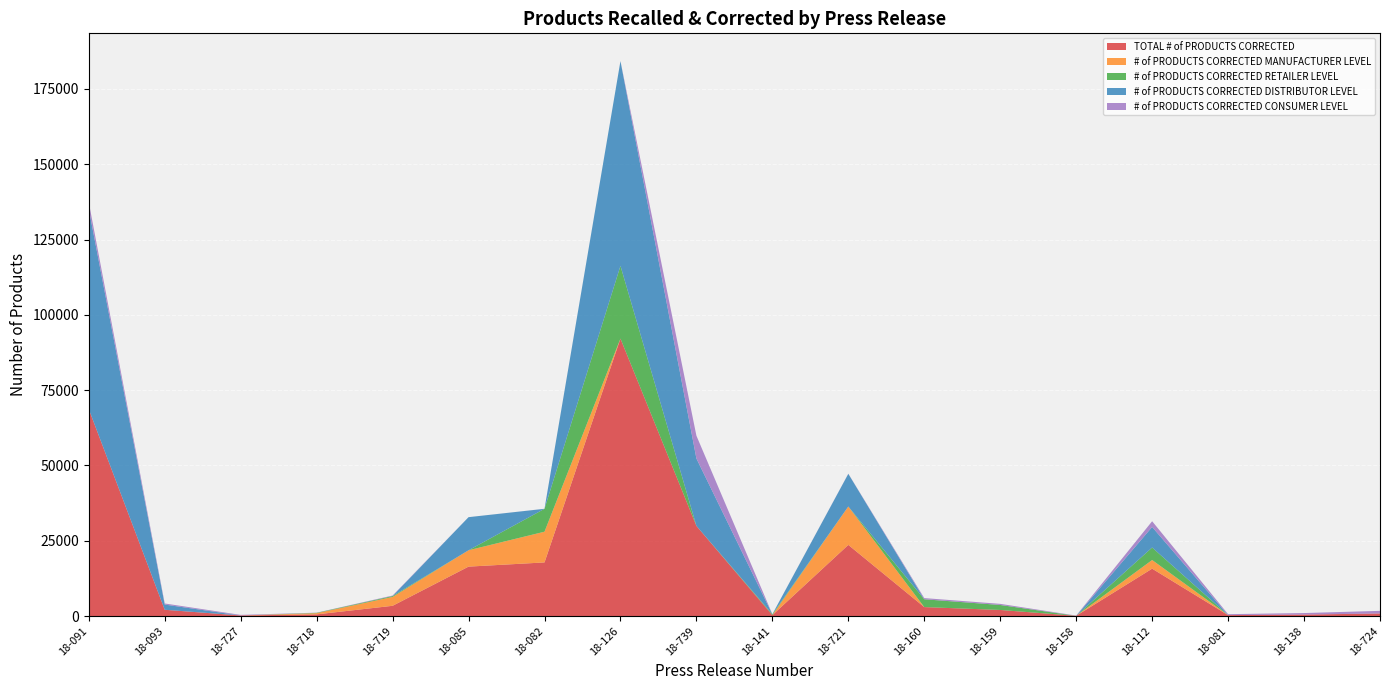

Reading right to left, what are all the values shown in this chart?

TOTAL # of PRODUCTS CORRECTED: 18-724=867	18-138=504	18-081=318	18-112=15742	18-158=85	18-159=2029	18-160=2986	18-721=23632	18-141=317	18-739=29941	18-126=92114	18-082=17812	18-085=16418	18-719=3412	18-718=567	18-727=200	18-093=2092	18-091=68699
# of PRODUCTS CORRECTED MANUFACTURER LEVEL: 18-724=0	18-138=0	18-081=0	18-112=2866	18-158=0	18-159=0	18-160=0	18-721=12742	18-141=0	18-739=0	18-126=0	18-082=10197	18-085=5428	18-719=2945	18-718=390	18-727=0	18-093=0	18-091=0
# of PRODUCTS CORRECTED RETAILER LEVEL: 18-724=0	18-138=0	18-081=0	18-112=4152	18-158=0	18-159=1657	18-160=2593	18-721=0	18-141=296	18-739=0	18-126=24134	18-082=7599	18-085=0	18-719=301	18-718=130	18-727=0	18-093=0	18-091=0
# of PRODUCTS CORRECTED DISTRIBUTOR LEVEL: 18-724=0	18-138=0	18-081=0	18-112=6813	18-158=0	18-159=0	18-160=0	18-721=10845	18-141=0	18-739=22368	18-126=67980	18-082=0	18-085=10990	18-719=0	18-718=0	18-727=0	18-093=1734	18-091=66456
# of PRODUCTS CORRECTED CONSUMER LEVEL: 18-724=867	18-138=504	18-081=318	18-112=1911	18-158=85	18-159=372	18-160=393	18-721=45	18-141=21	18-739=7573	18-126=0	18-082=16	18-085=0	18-719=166	18-718=47	18-727=200	18-093=358	18-091=2243